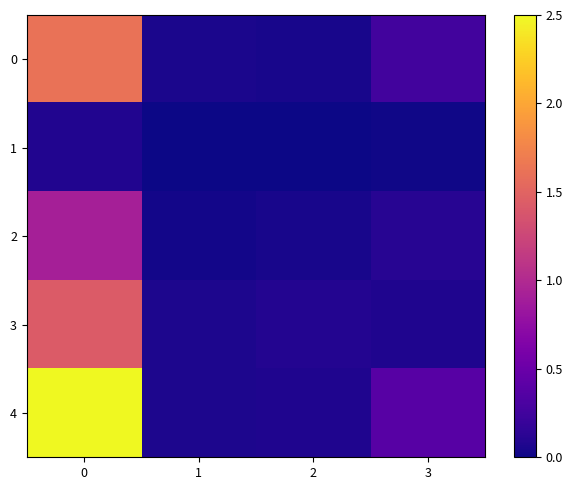

Which category has the lowest value across all series?

2